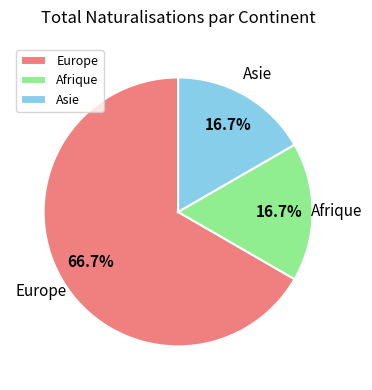

To the nearest percent, what is the difference between the largest and smallest slice percentages?

50%